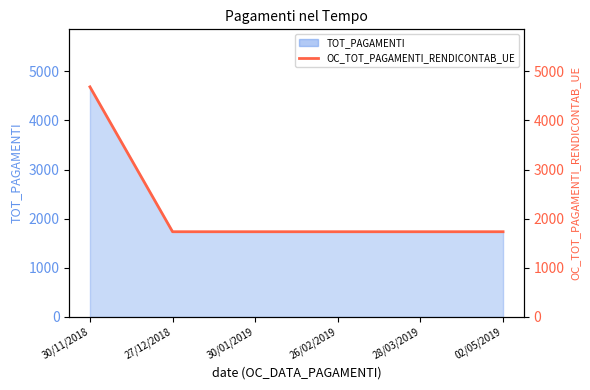

The chart shows a value of 1735.1 at 02/05/2019. True or false?

True